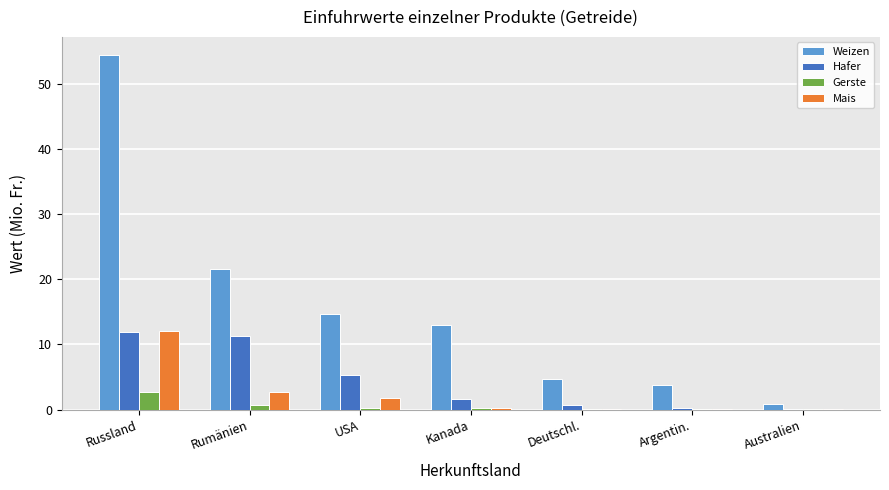

What is the total value across all series at USA?

22.1